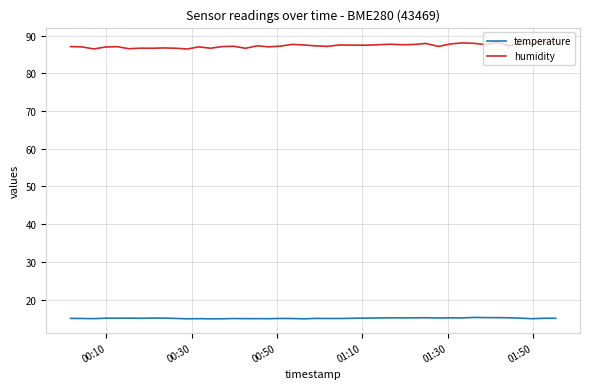

True or false: temperature and humidity intersect in this chart.

False